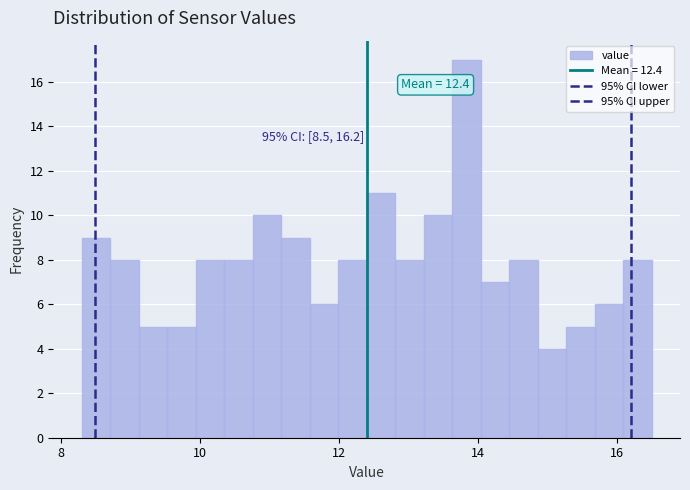

Around what value on the x-axis is the tallest bar? Give the approximate position of its centre, as read against the axis.

13.8